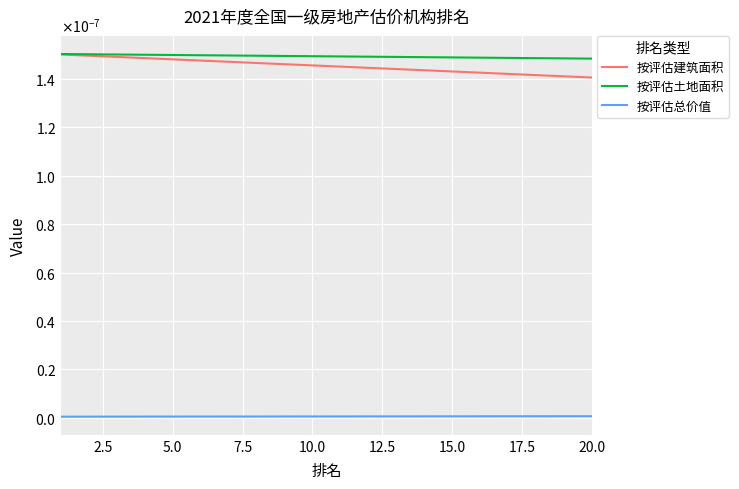

What are all the series names shown in the legend?

按评估建筑面积, 按评估土地面积, 按评估总价值